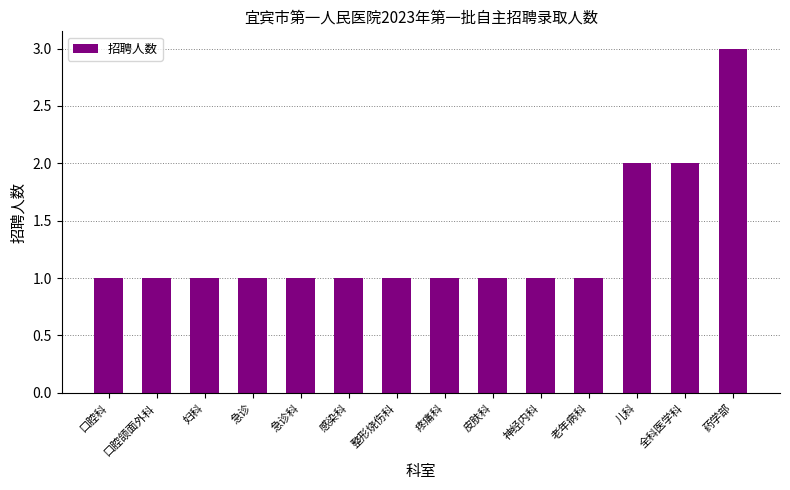

What is the difference between the maximum and minimum values?

2